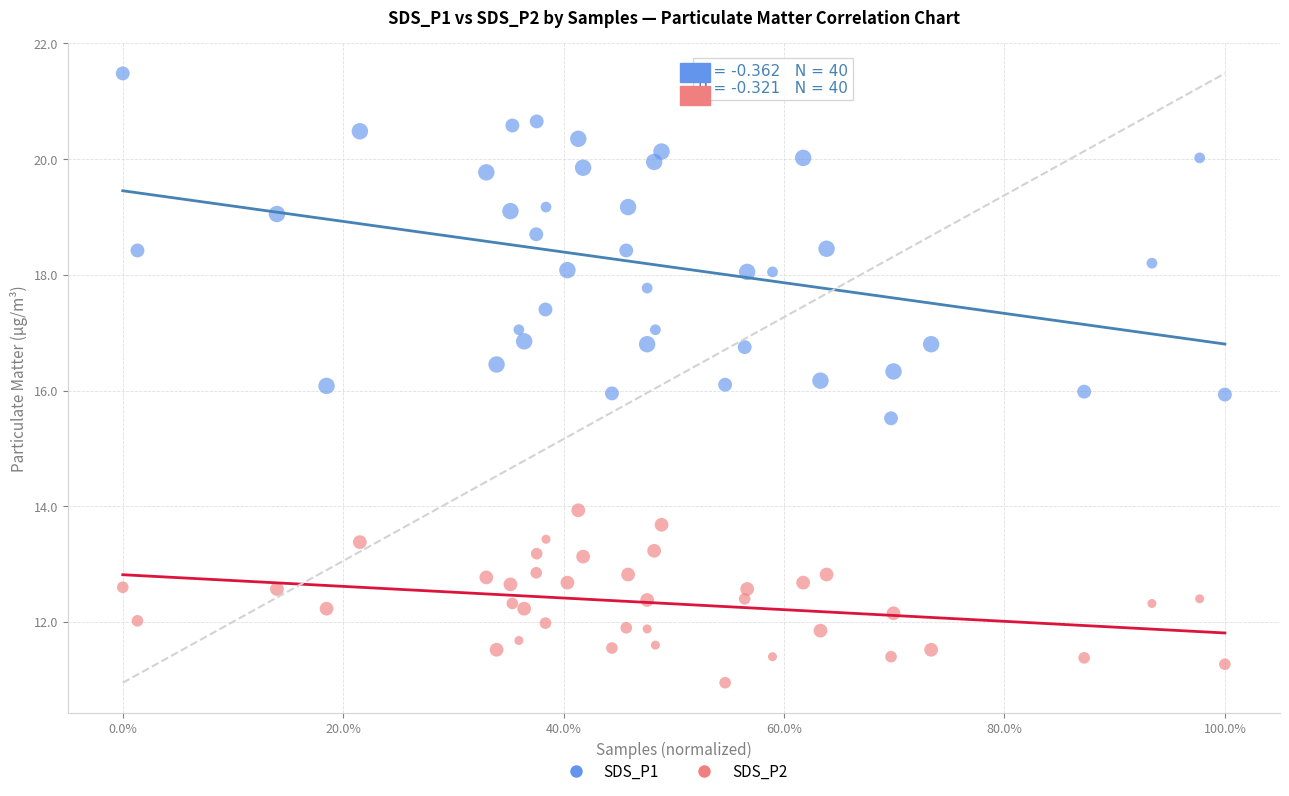

Which series reaches the minimum Y coordinate?

SDS_P2